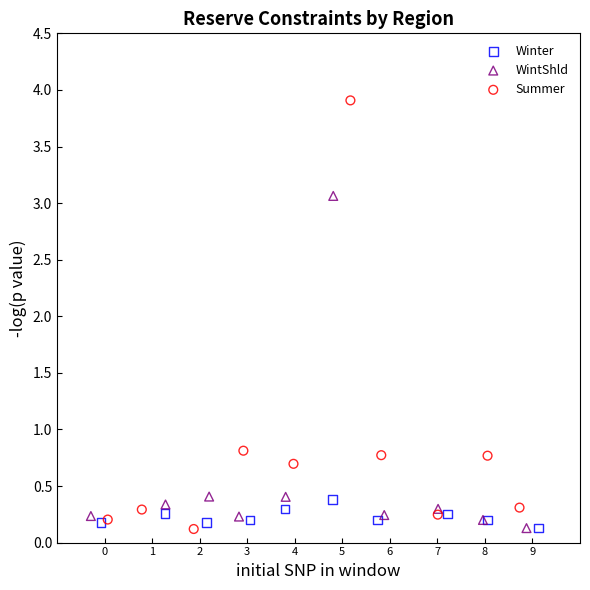

Which series reaches the maximum Y coordinate?

Summer